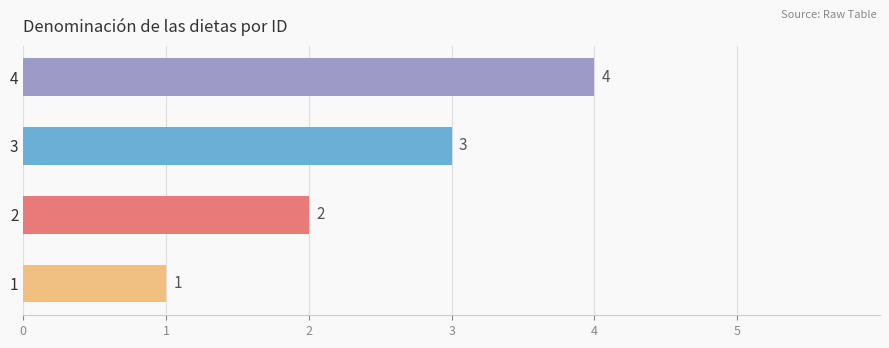

What is the approximate value at 2?

2